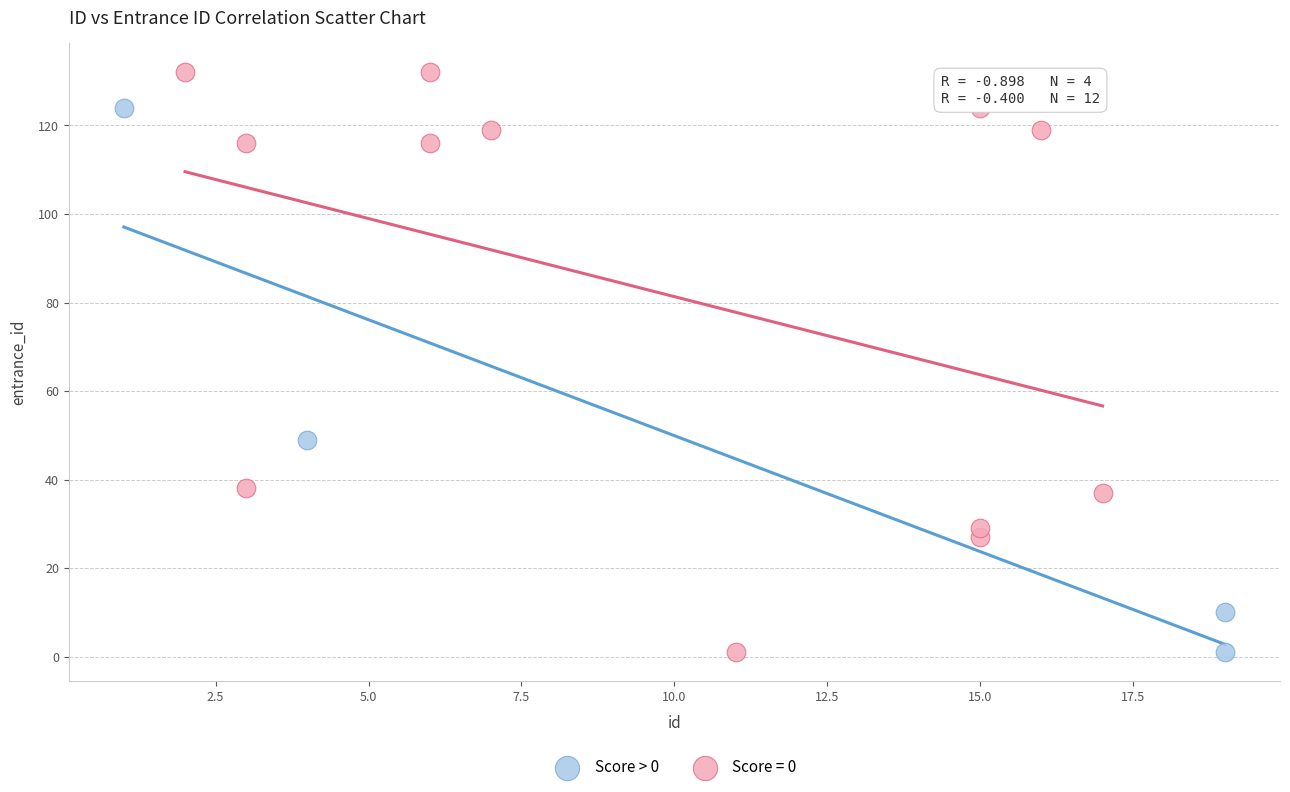

Which series has the largest Y range (max minus min)?

Score = 0